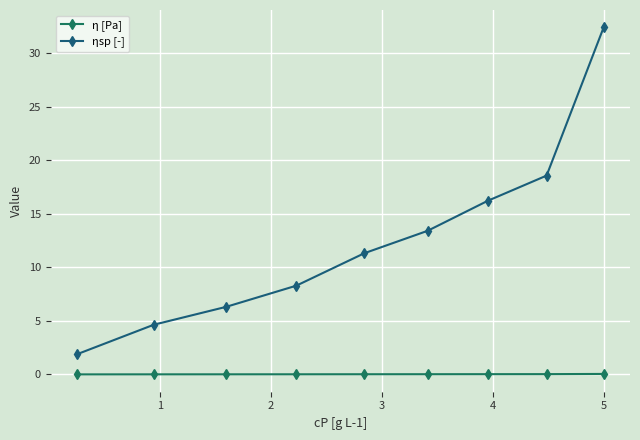

How many distinct data groups are displayed?

2